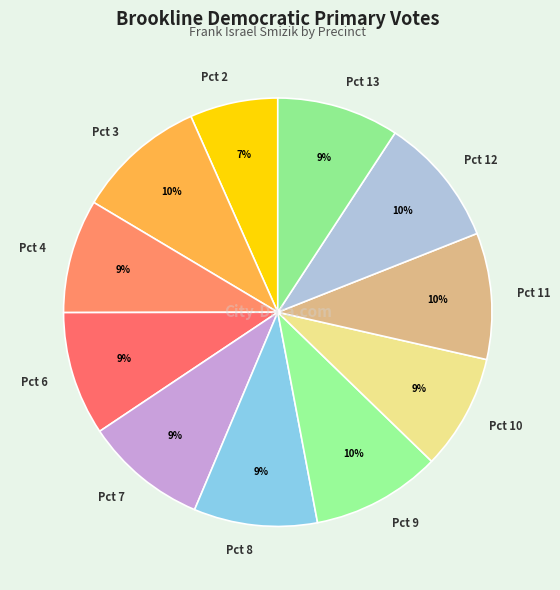

Is it true that Pct 8 is 15% of the pie?

False